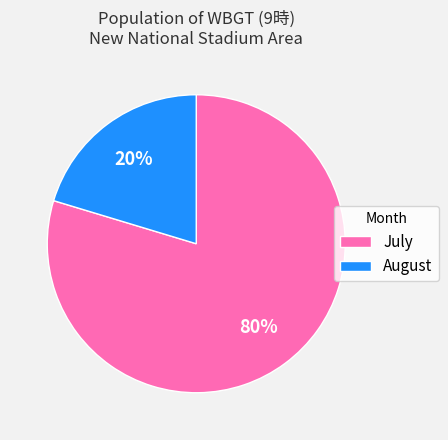

Which slice is the largest?

July